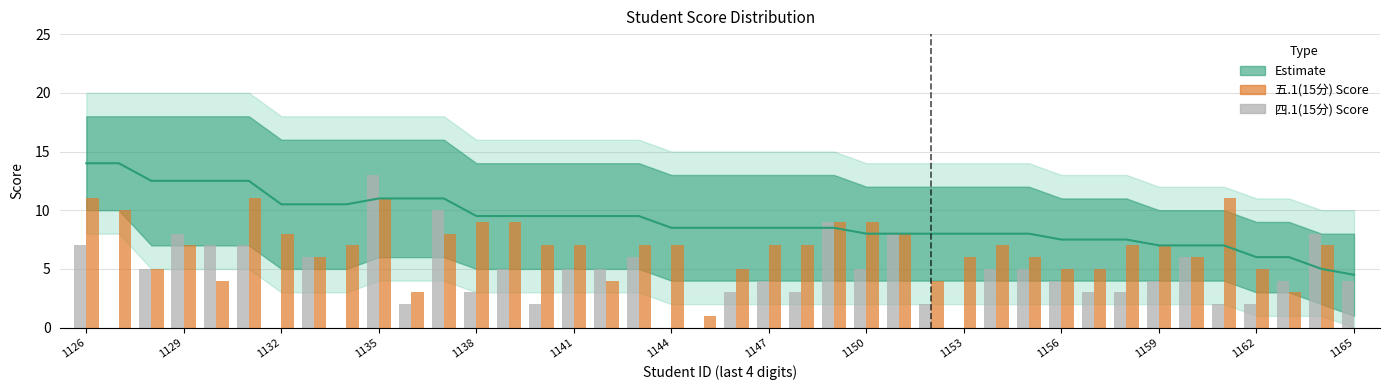

Which series has the largest total across all categories?

五.1(15分)